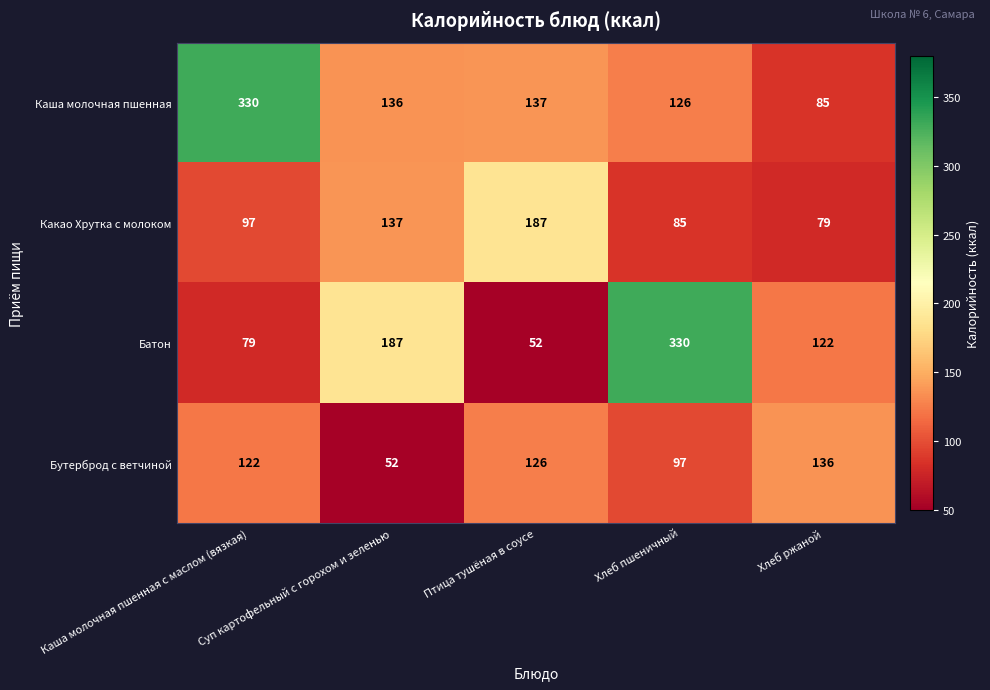

Where is Батон nearest to the value 191?

Суп картофельный с горохом и зеленью